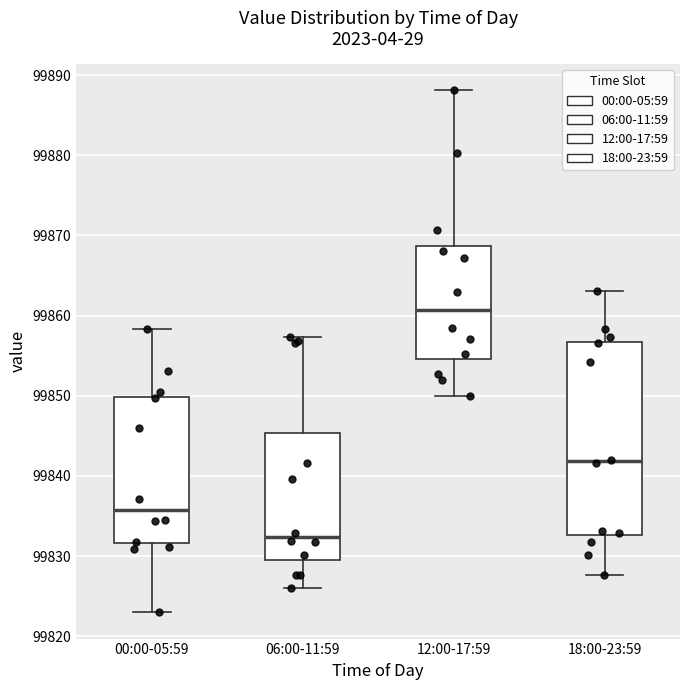

Reading left to right, read every box against the y-axis: the position of its median line, the range the box covers, and the ends of its whiskers. The values are not printed on the chart, so give them approximately, as read against the axis.

00:00-05:59: median 99836, box 99832 to 99850, whiskers 99823 to 99858
06:00-11:59: median 99832, box 99830 to 99845, whiskers 99826 to 99857
12:00-17:59: median 99861, box 99855 to 99869, whiskers 99850 to 99888
18:00-23:59: median 99842, box 99833 to 99857, whiskers 99828 to 99863